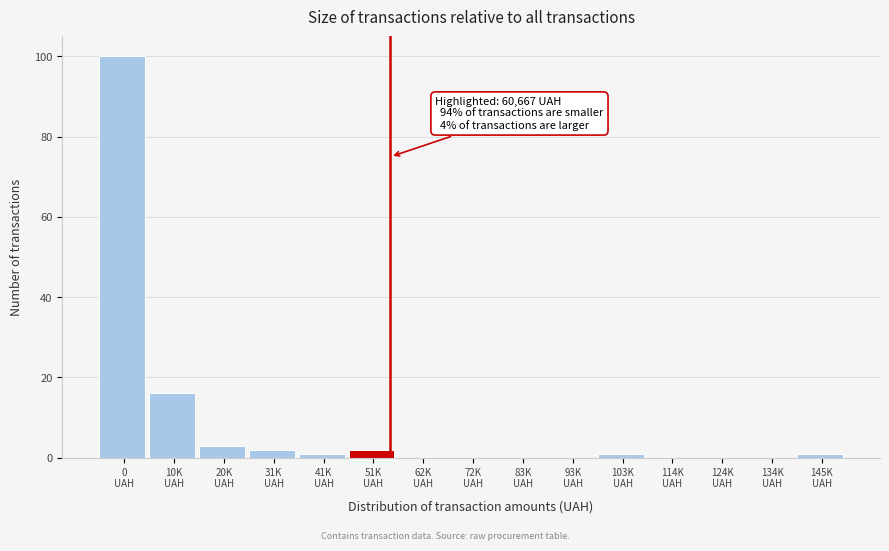

What is the sum of all values?

126